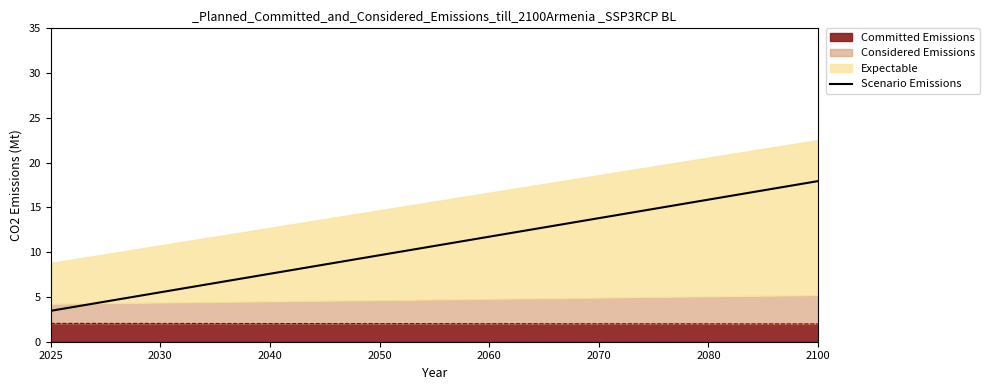

Which has a higher value, 2050 or 2070?

2070